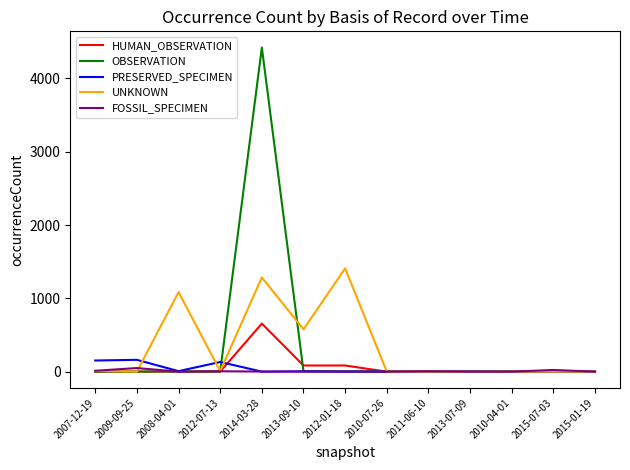

What is the spread (max minus min) of values at 2009-09-25?

161